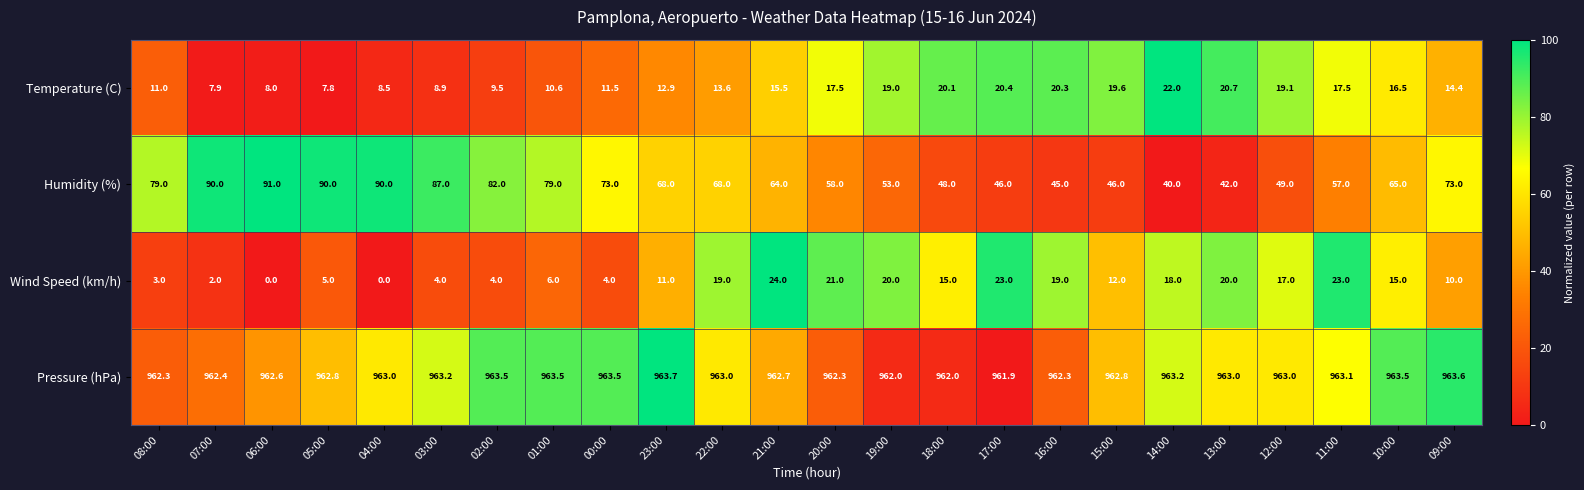

What is the average value of the Wind Speed (km/h) series?

12.3